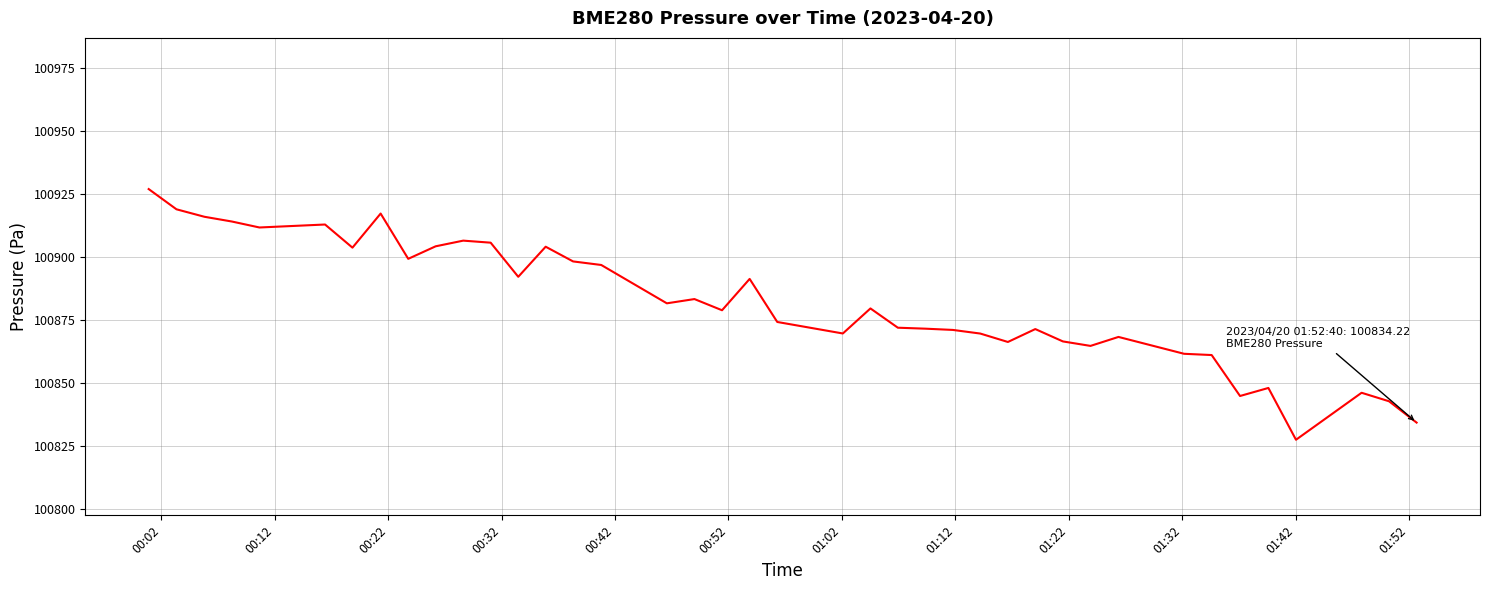

What is the difference between the maximum and minimum values?

99.5